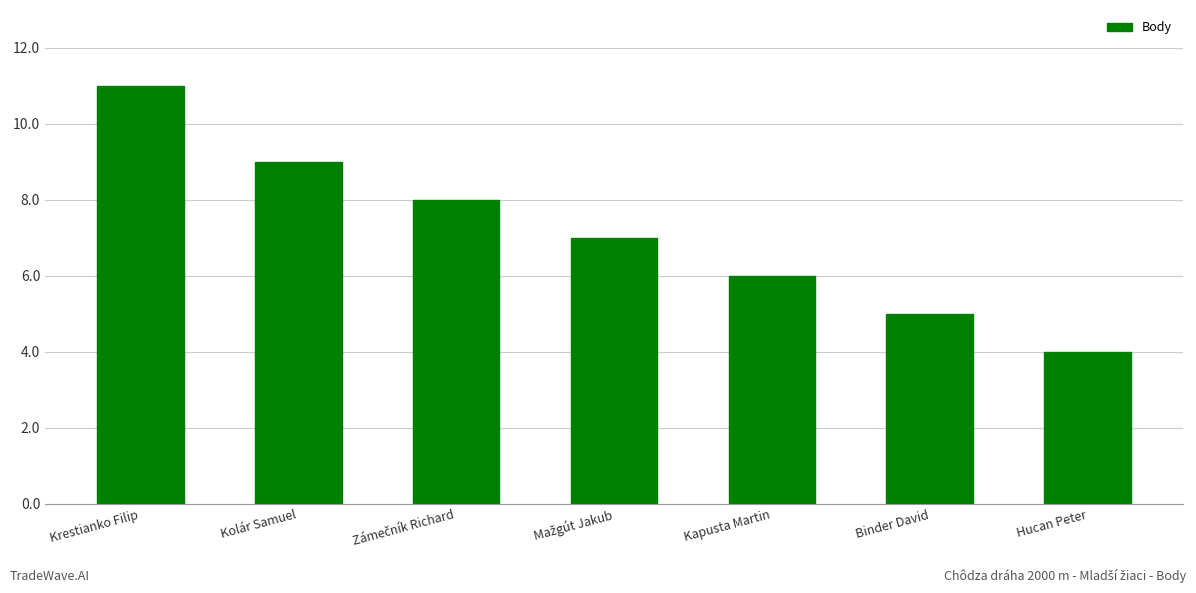

At which label does the data first exceed 7?

Krestianko Filip